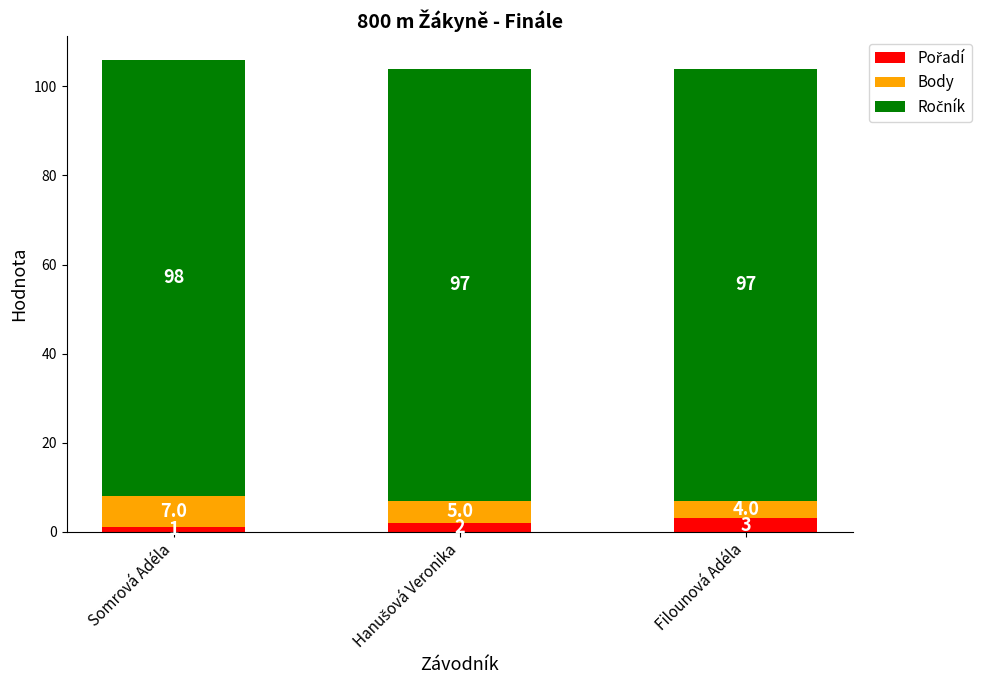

At which category is the sum across all series the highest?

Somrová Adéla